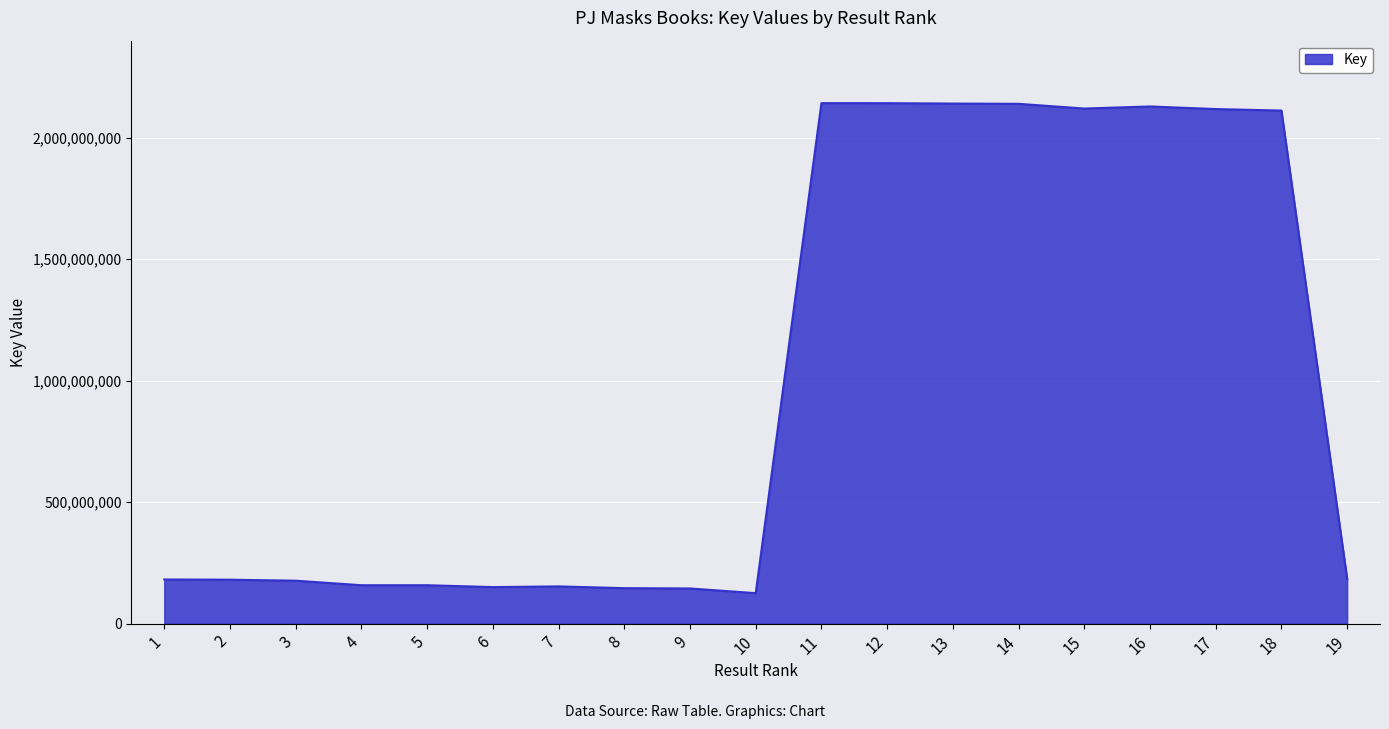

Count the number of categories in the chart.

19